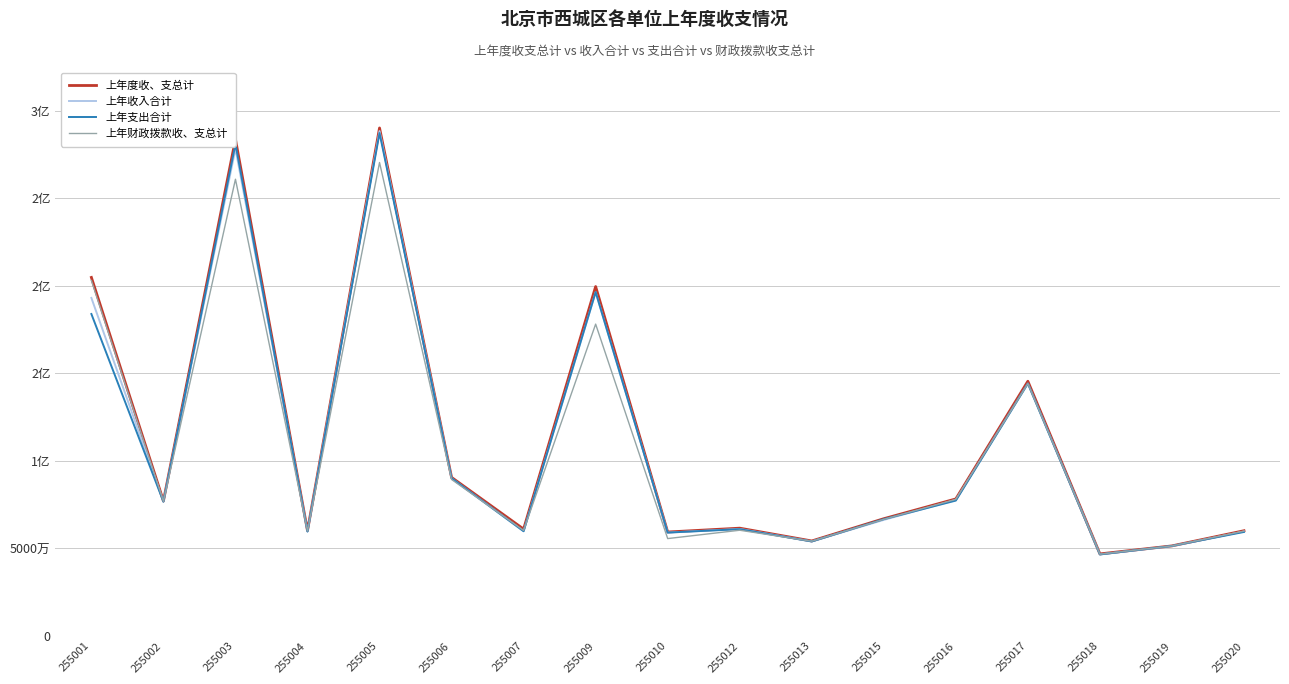

Does the chart have visible grid lines?

Yes